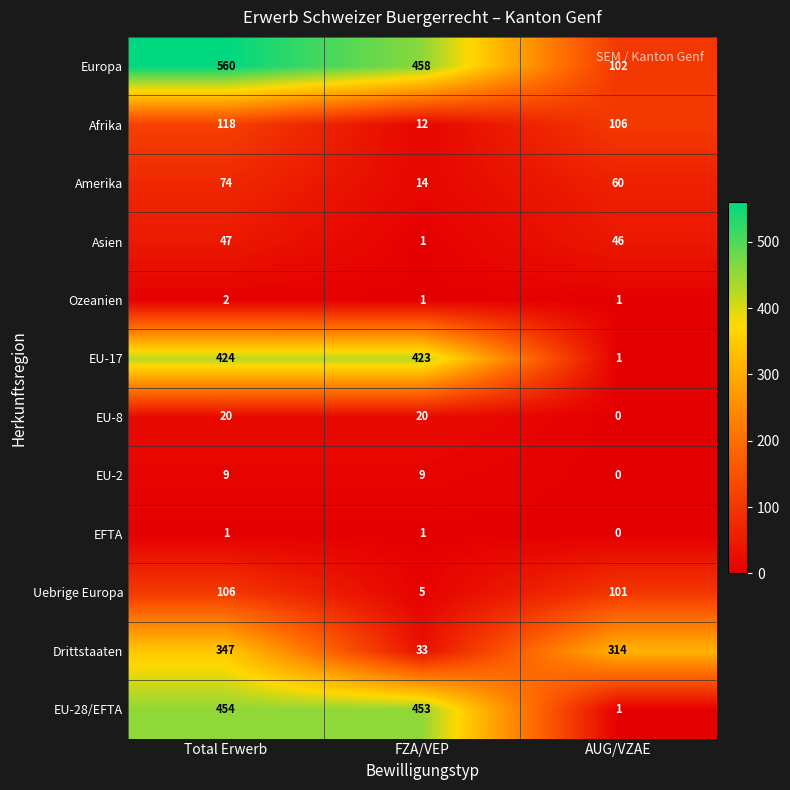

What is the sum of the Asien values at Total Erwerb and FZA/VEP?

48